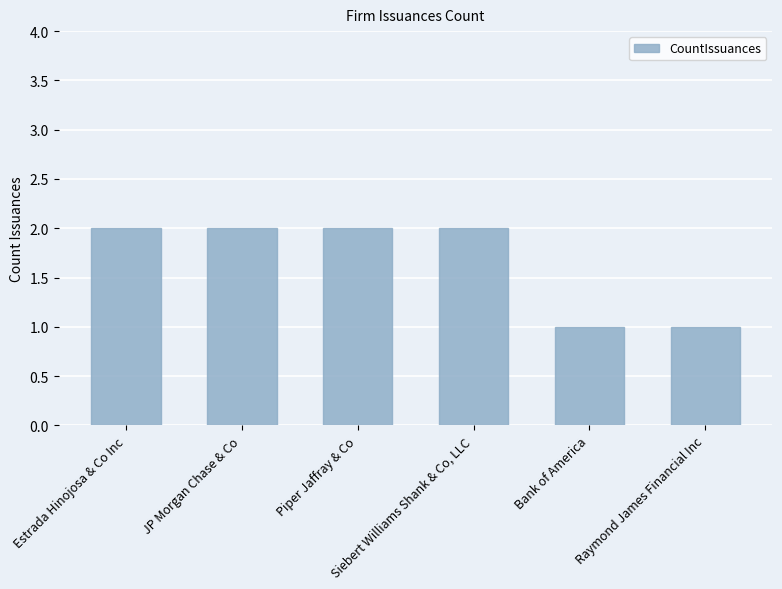

How many bars are there in total?

6